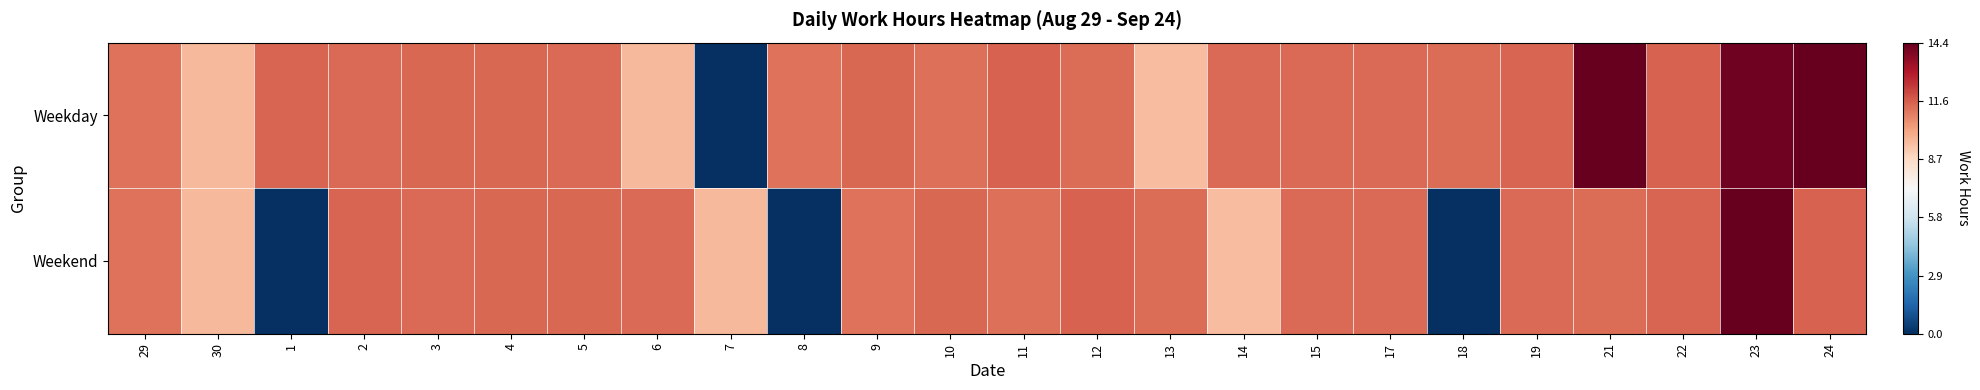

At how many categories does at least one series exceed 0?

24